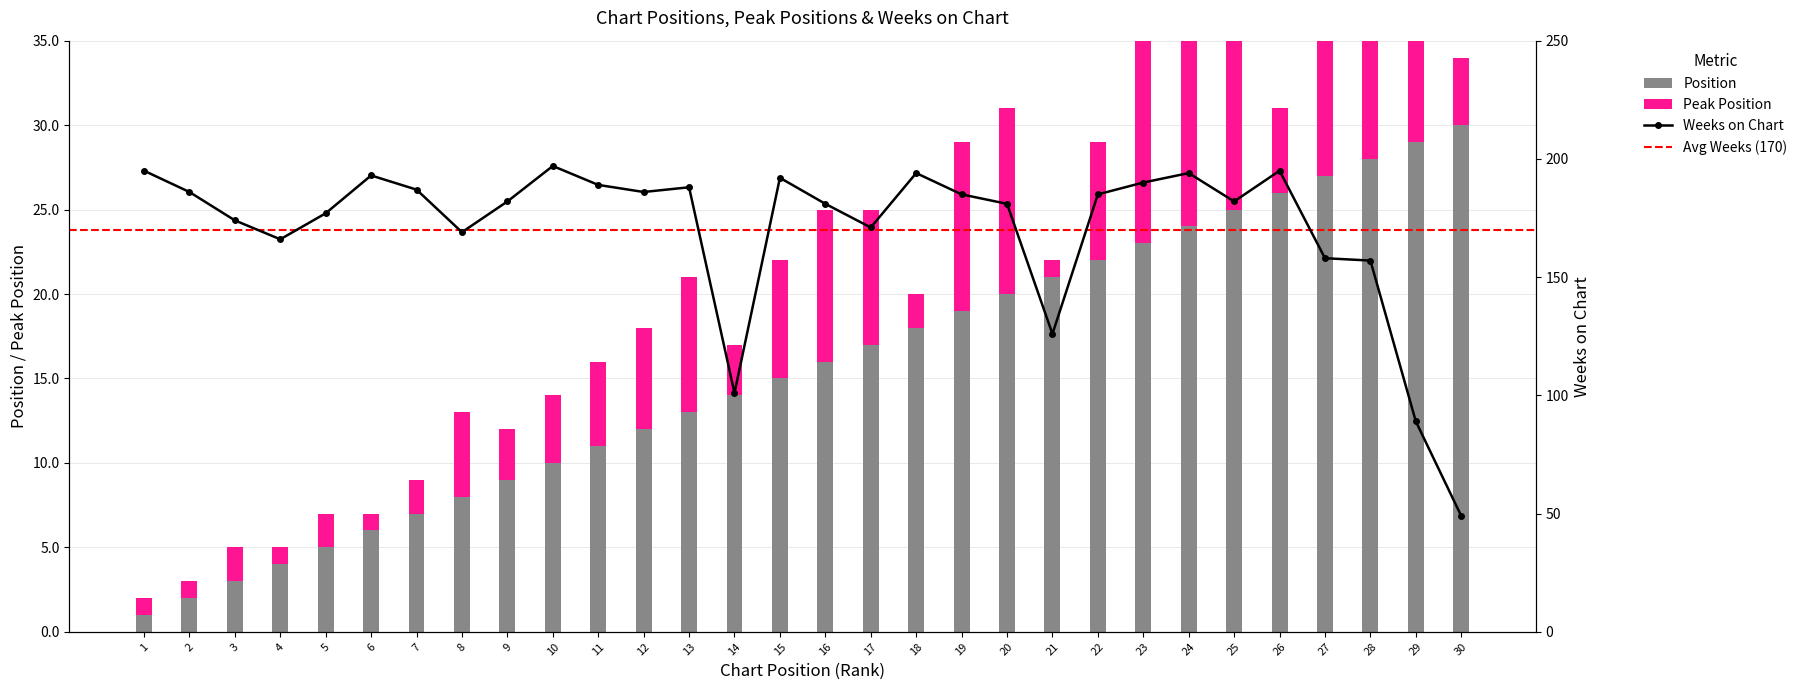

At which label is Weeks on Chart closest to 123?

21